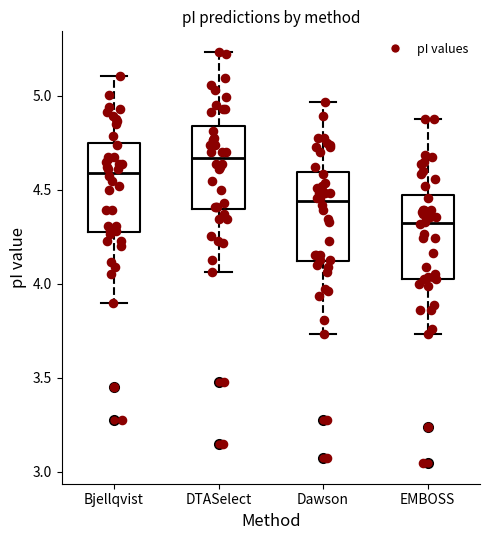

Which box has the lowest median line?

EMBOSS